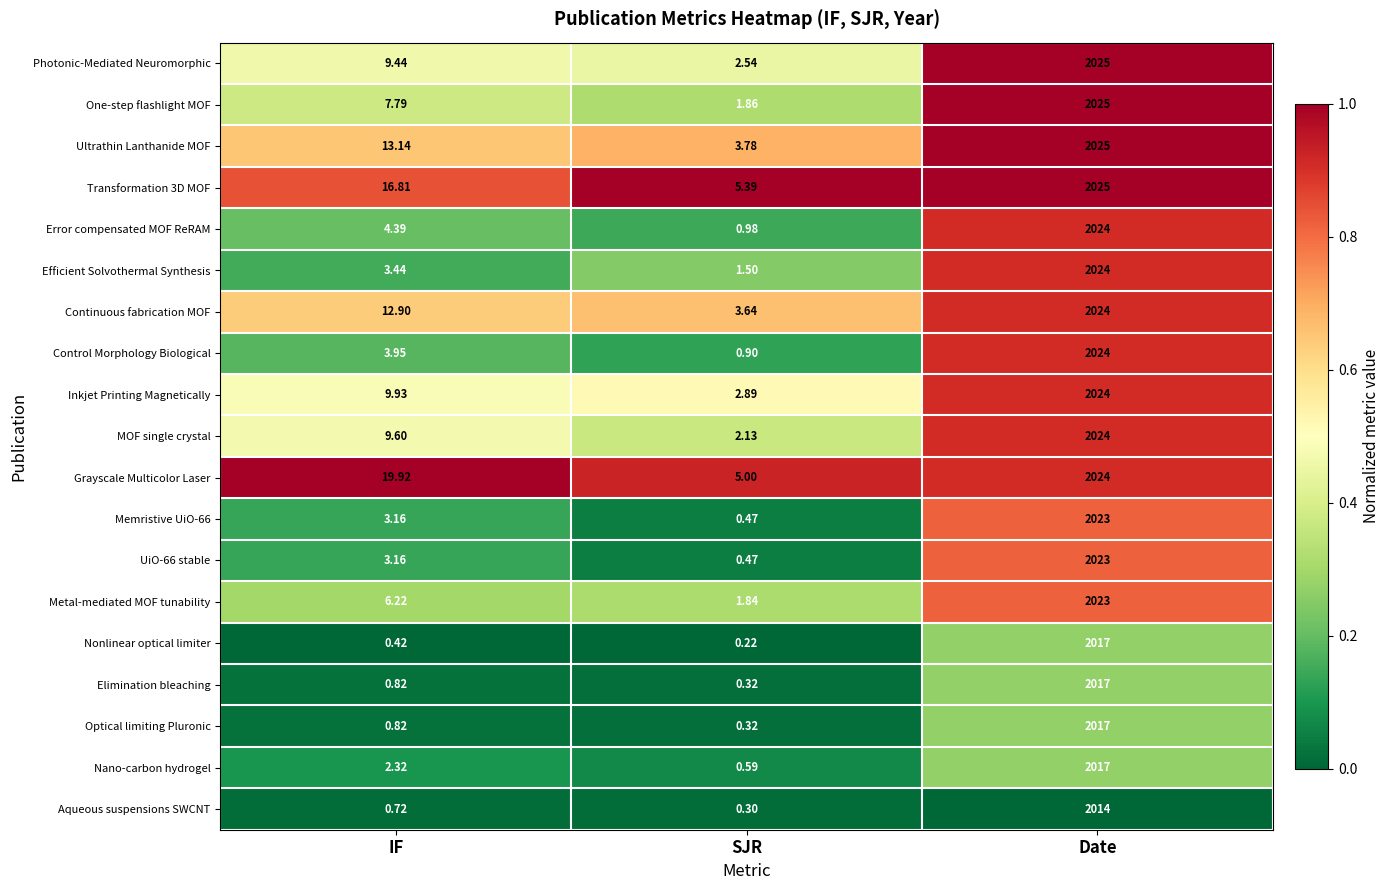

What is the greatest value displayed?

2025.0